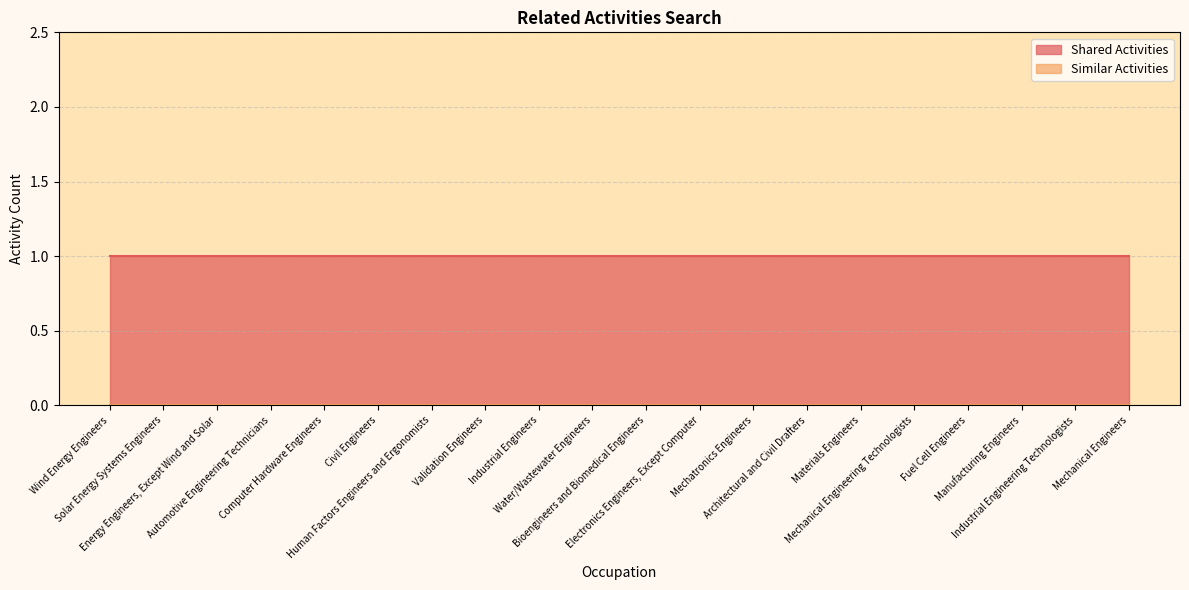

List the labels in order of Similar Activities value, largest first.

Wind Energy Engineers, Solar Energy Systems Engineers, Energy Engineers, Except Wind and Solar, Automotive Engineering Technicians, Computer Hardware Engineers, Civil Engineers, Human Factors Engineers and Ergonomists, Validation Engineers, Industrial Engineers, Water/Wastewater Engineers, Bioengineers and Biomedical Engineers, Electronics Engineers, Except Computer, Mechatronics Engineers, Architectural and Civil Drafters, Materials Engineers, Mechanical Engineering Technologists, Fuel Cell Engineers, Manufacturing Engineers, Industrial Engineering Technologists, Mechanical Engineers